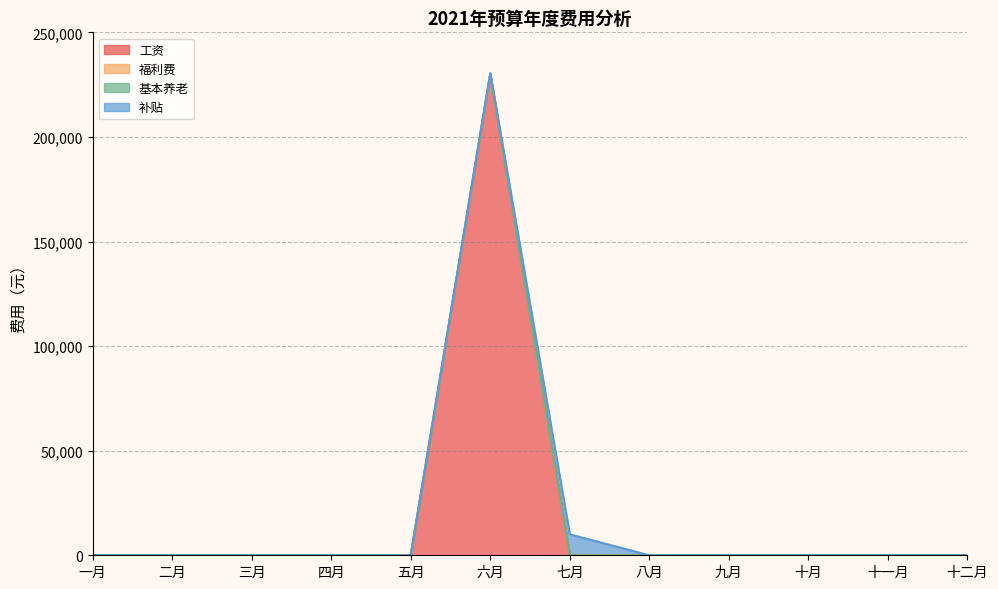

In 福利费, how many points are higher than both neighbors (excluding endpoints)?

1